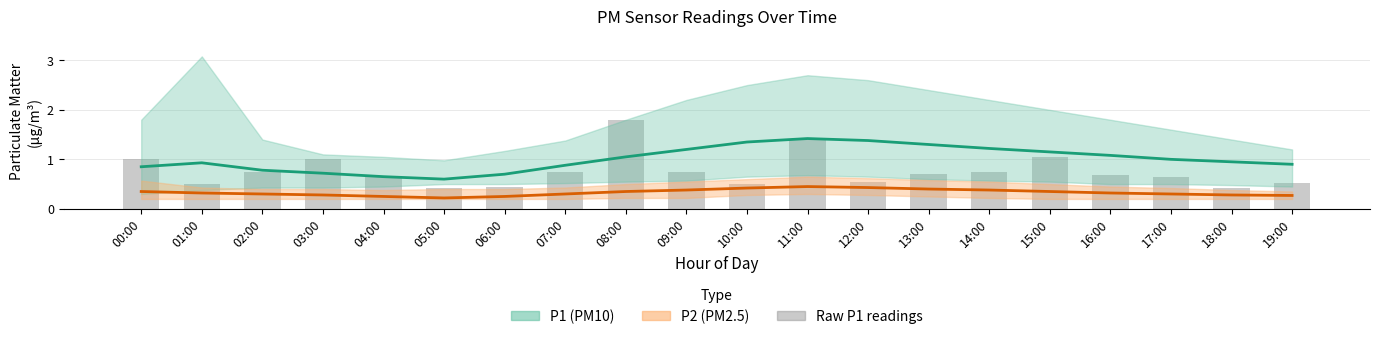

At how many categories does at least one series exceed 1?

9